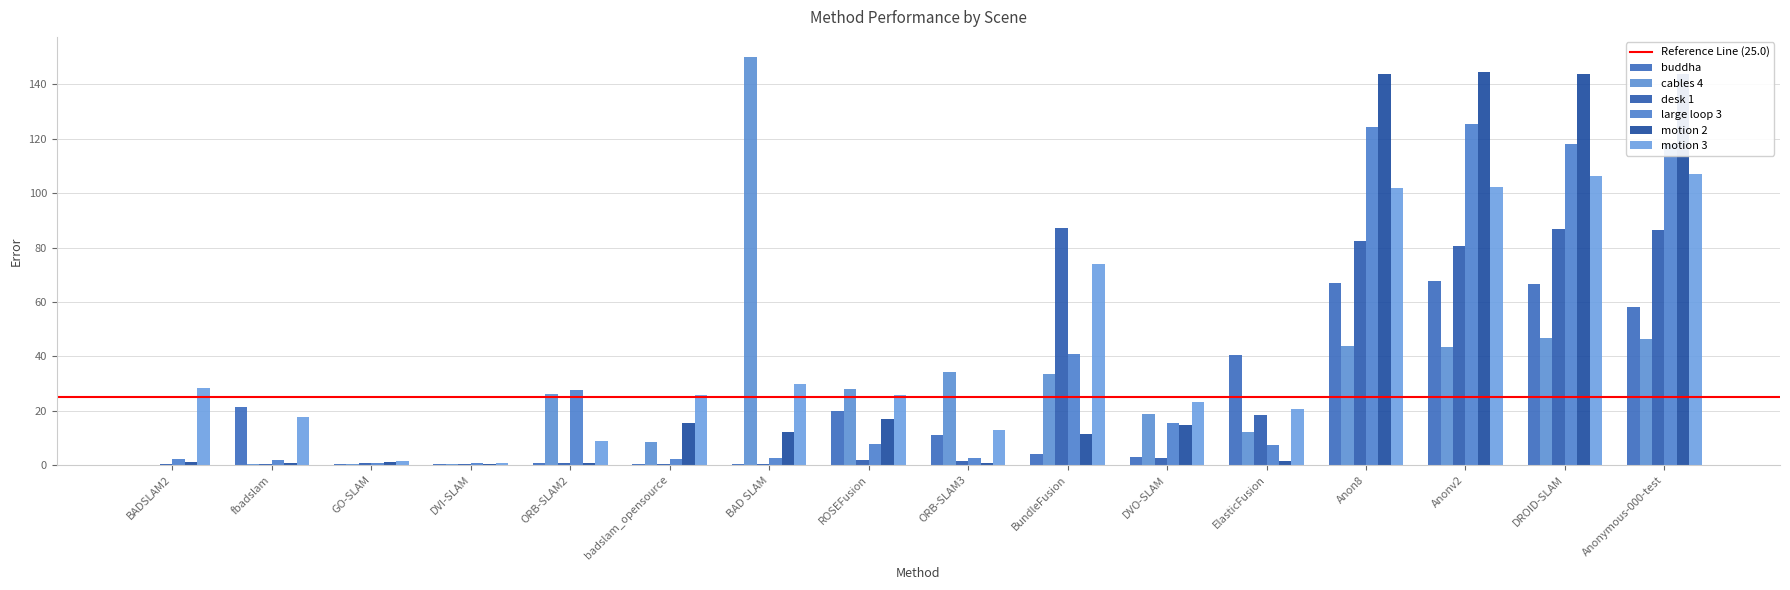

What is the difference between the buddha values at BADSLAM2 and ORB-SLAM2?

0.5